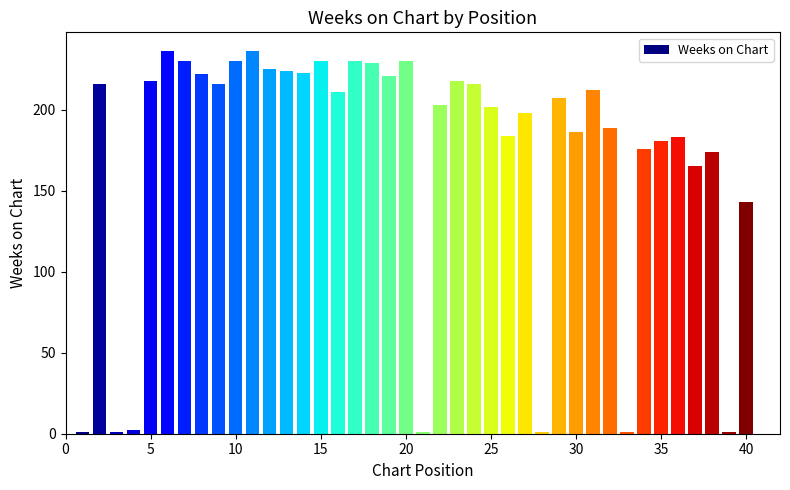

What is the value of the 10th bar from the left?

230